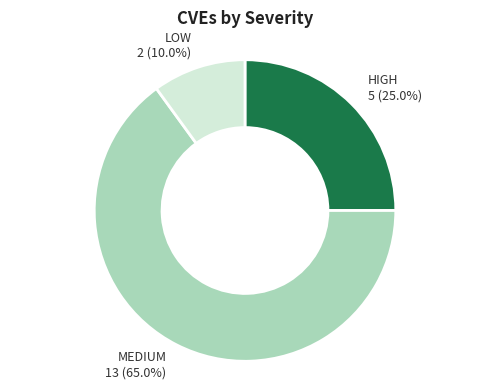

Is there a majority slice in this chart?

Yes